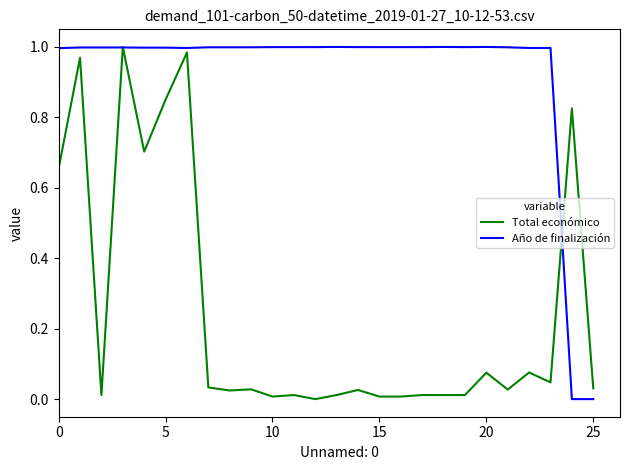

What is the sum of all Año de finalización values?

24.0